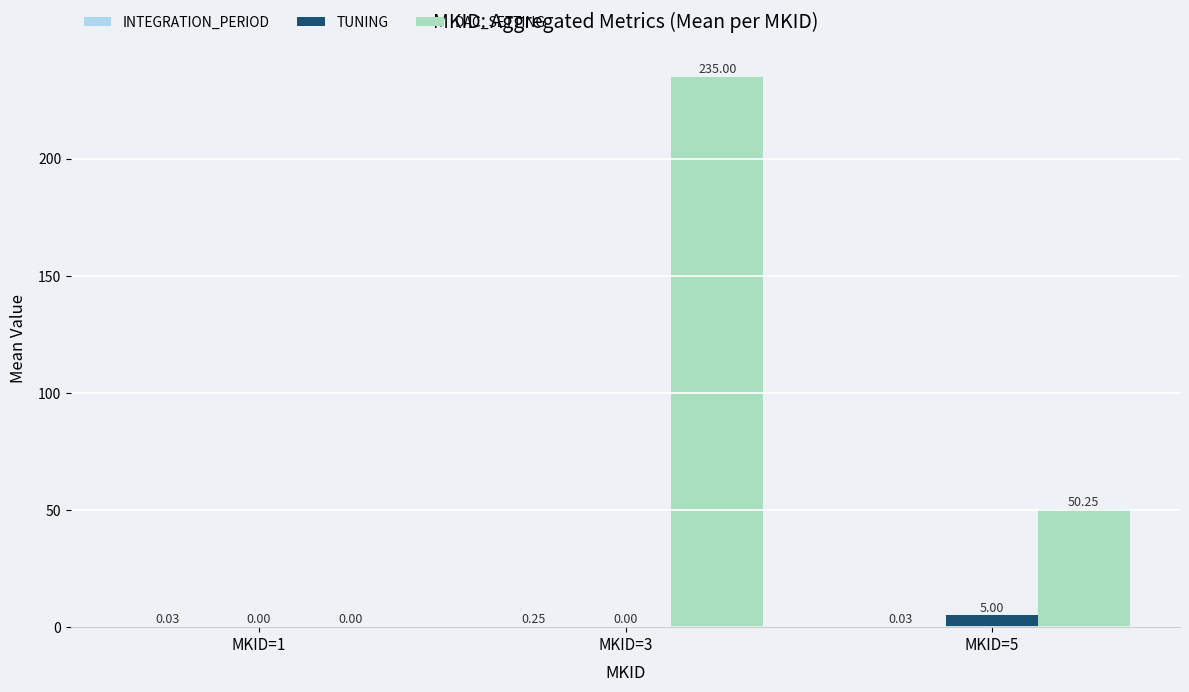

The DAC_SETTING series shows 77.8 at MKID=1. True or false?

False